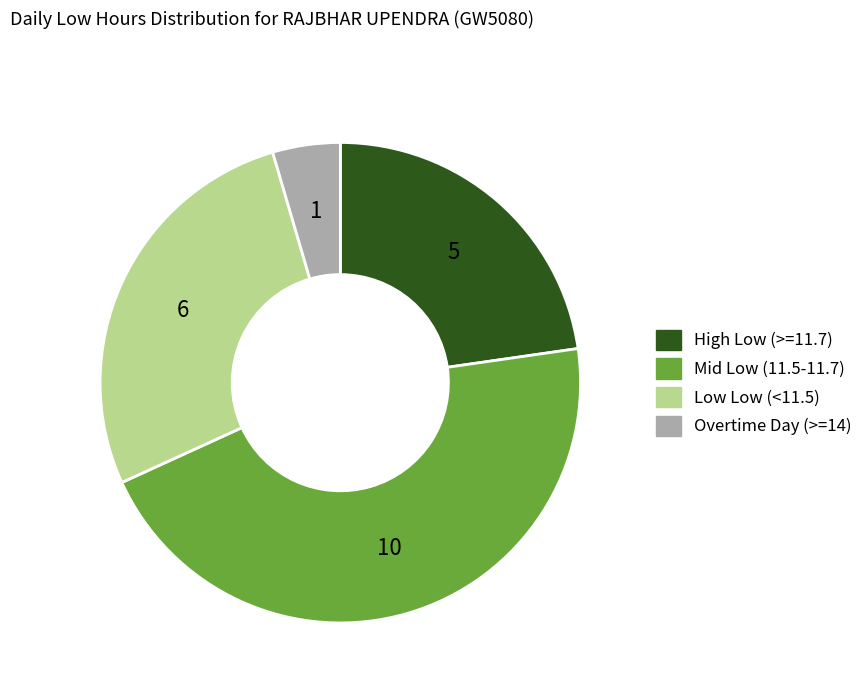

Is there any slice that represents more than half of the pie?

No